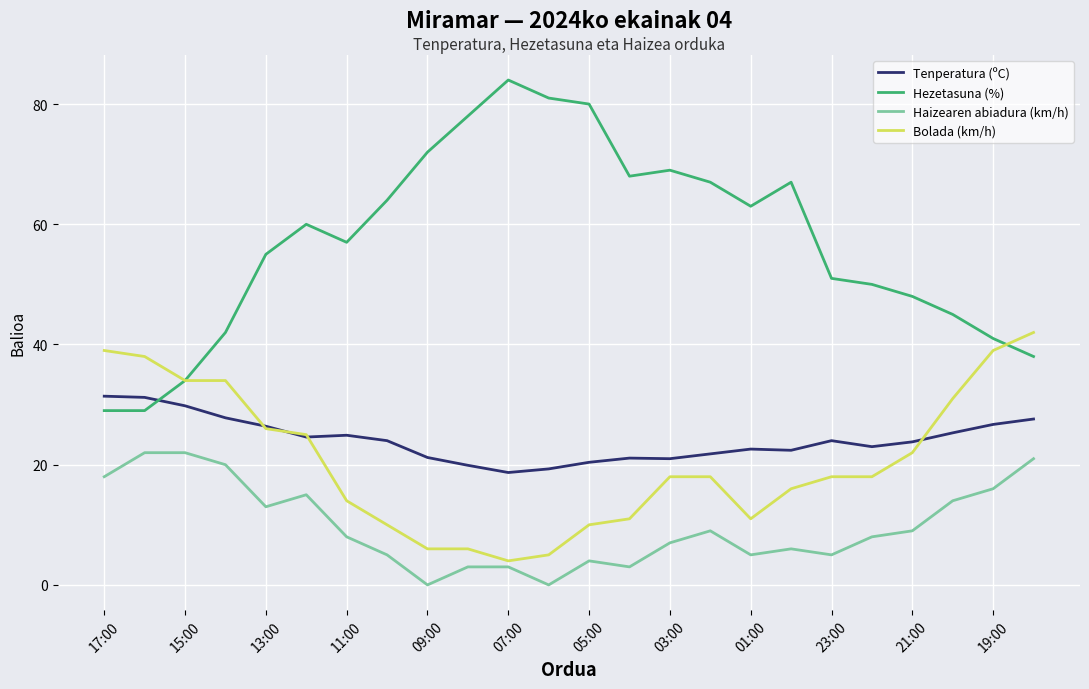

Which series has the largest total across all categories?

Hezetasuna (%)